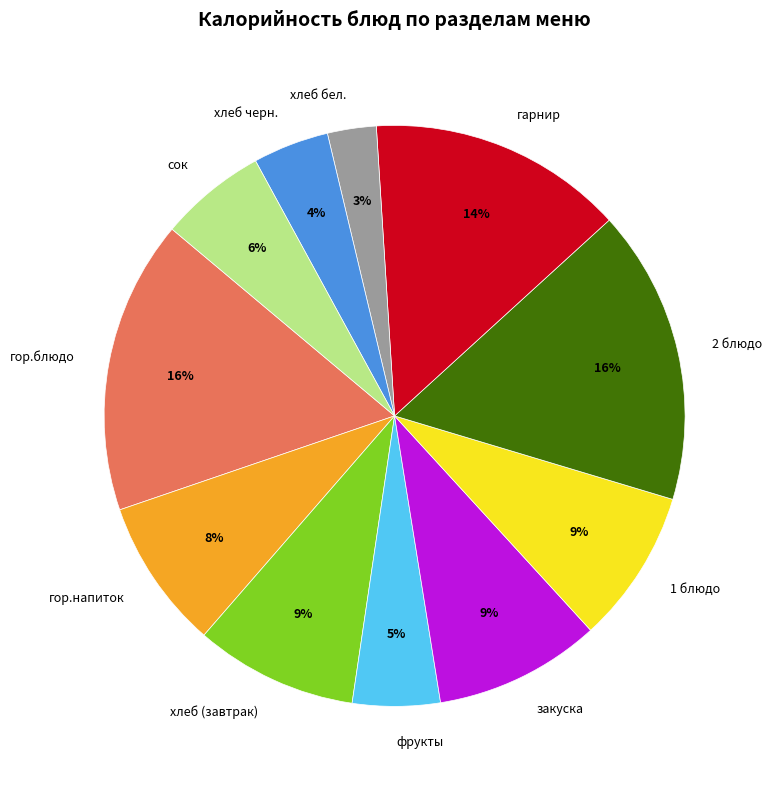

Count the number of slices in the pie.

11